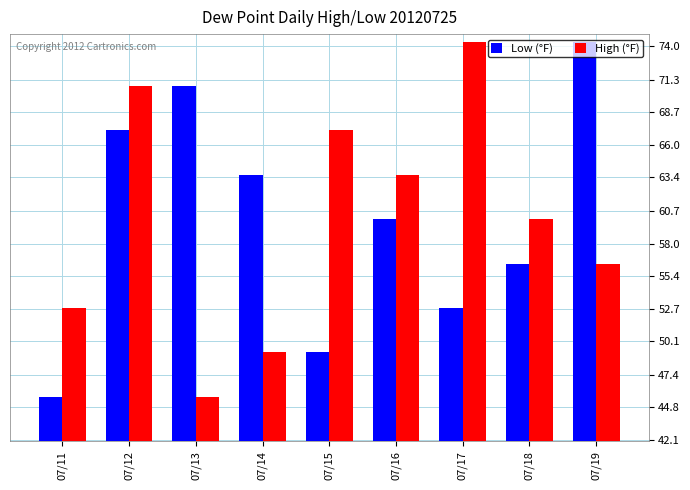

Where is High (°F) nearest to the value 60?

07/18